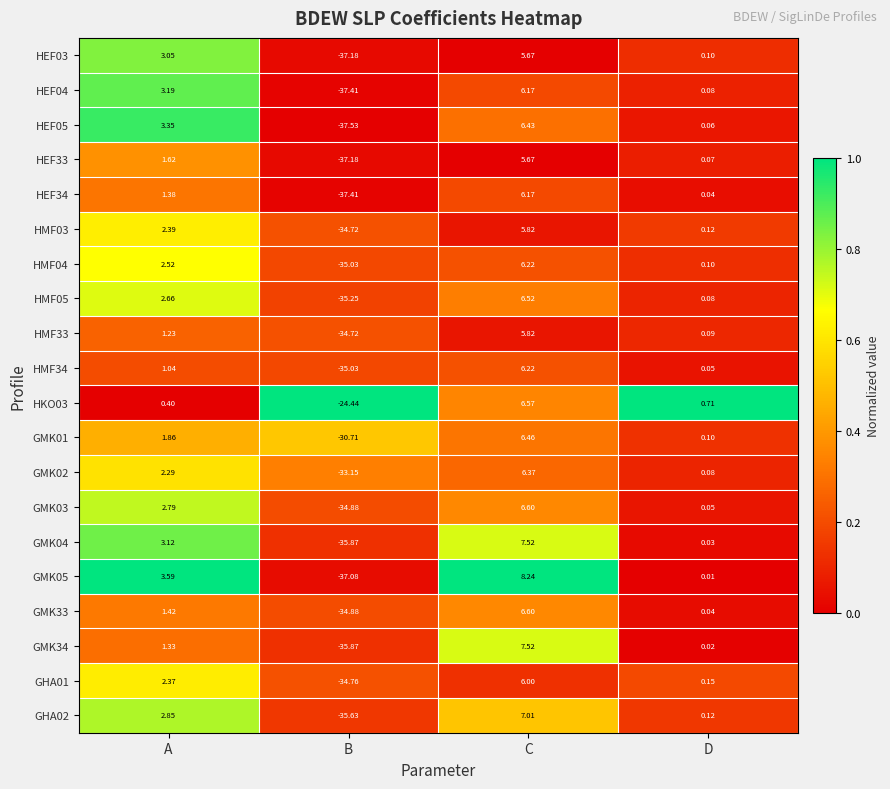

At which category does the chart reach its peak across all series?

C